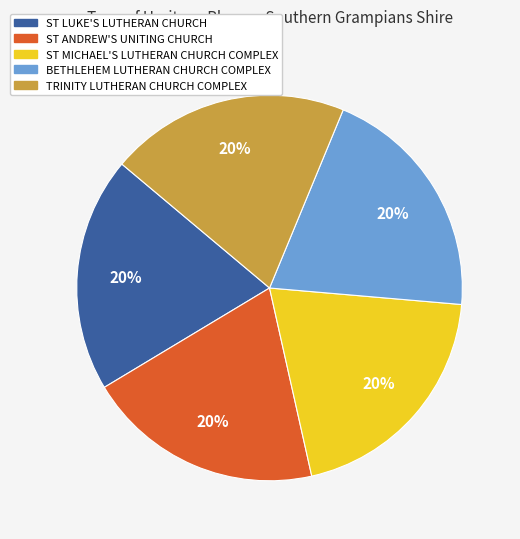

Do ST ANDREW'S UNITING CHURCH and BETHLEHEM LUTHERAN CHURCH COMPLEX together represent more than half of the pie?

No